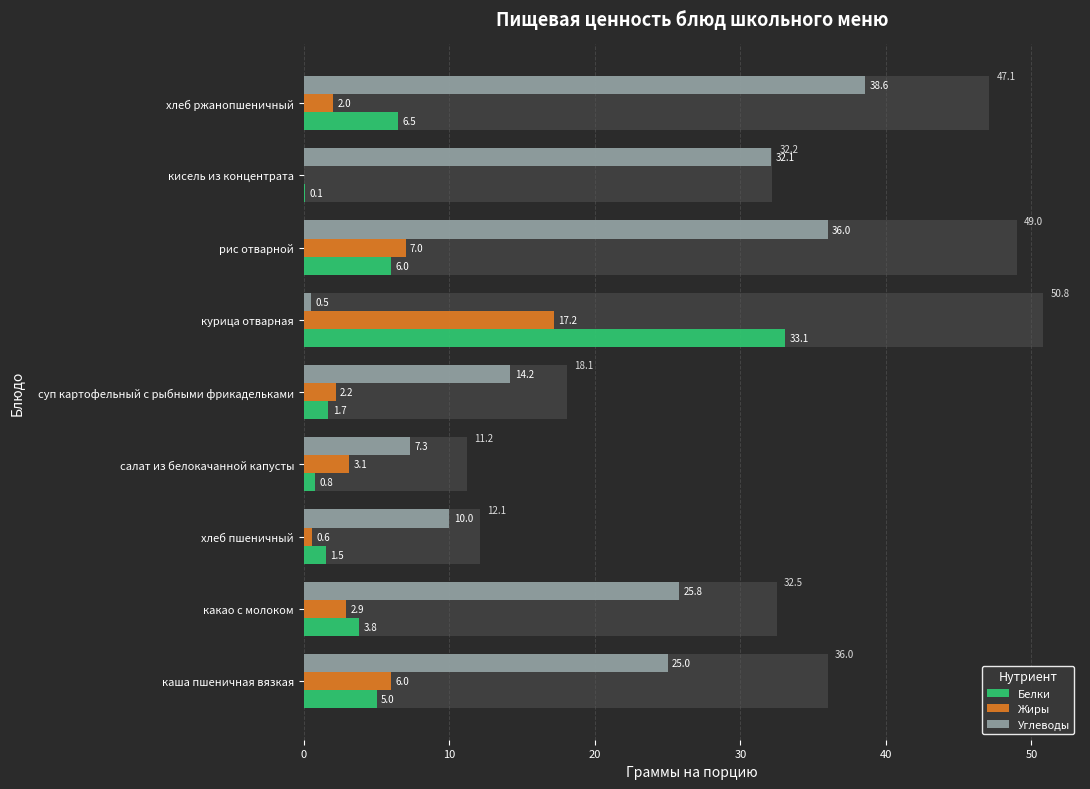

What are all the series names shown in the legend?

Белки, Жиры, Углеводы